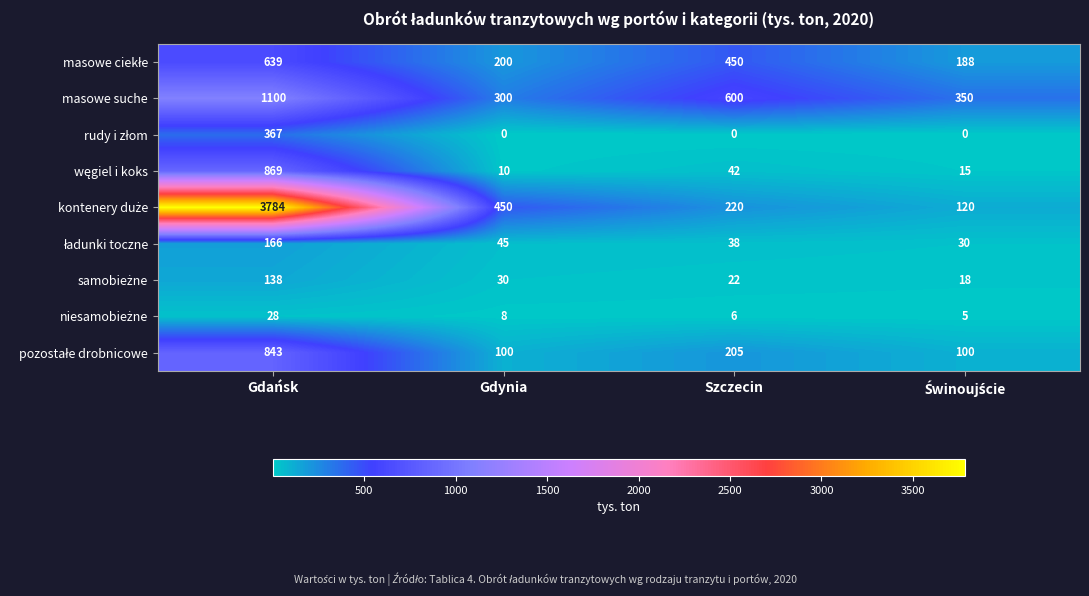

What is the approximate value of masowe suche at Szczecin, to the nearest 100?

600